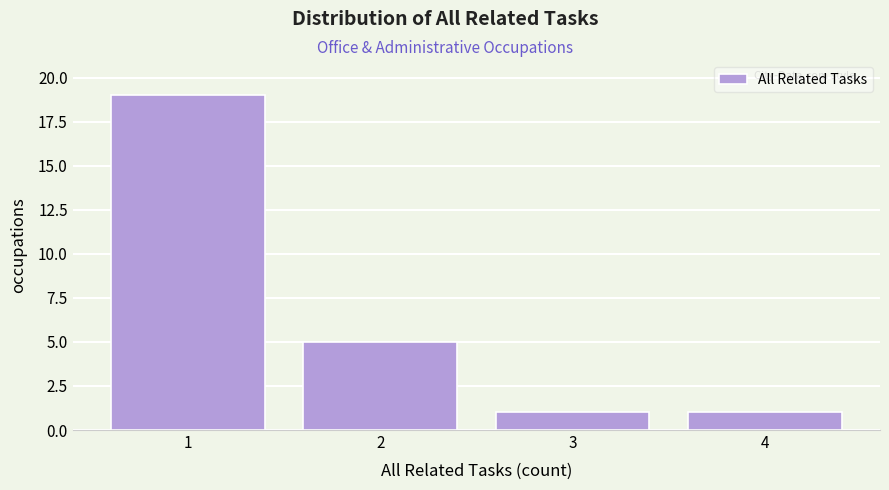

Reading left to right, transcribe this chart: for each bar, give the range it covers on the x-axis and its height. The values are not printed on the chart, so give them approximately, as read against the axis.

0.5 to 1.5: 19
1.5 to 2.5: 5
2.5 to 3.5: 1
3.5 to 4.5: 1